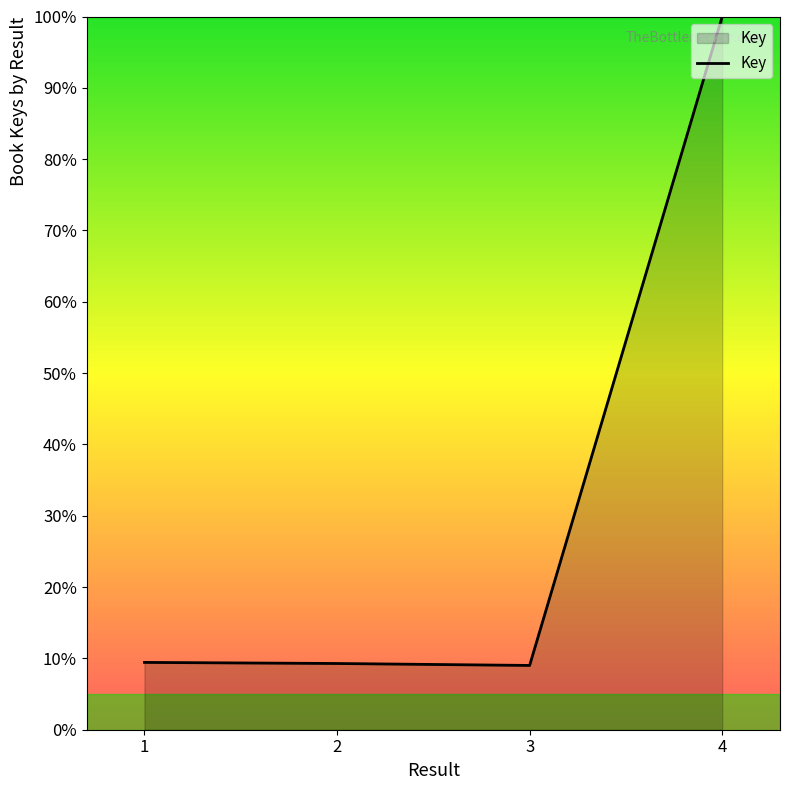

What is the greatest value displayed?

100.0